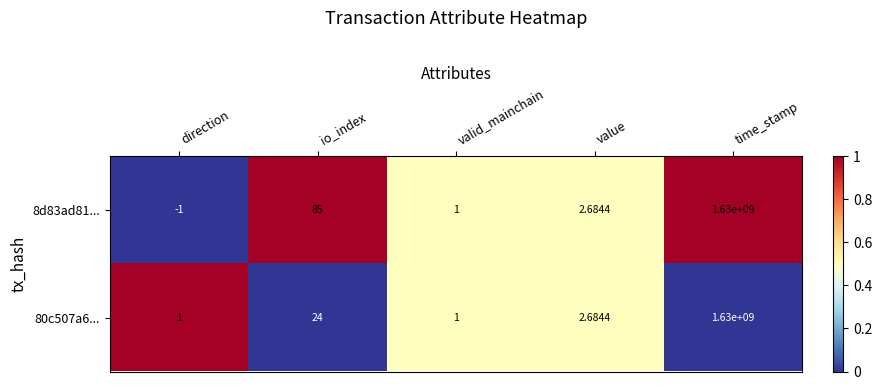

At which category does the chart reach its minimum across all series?

direction